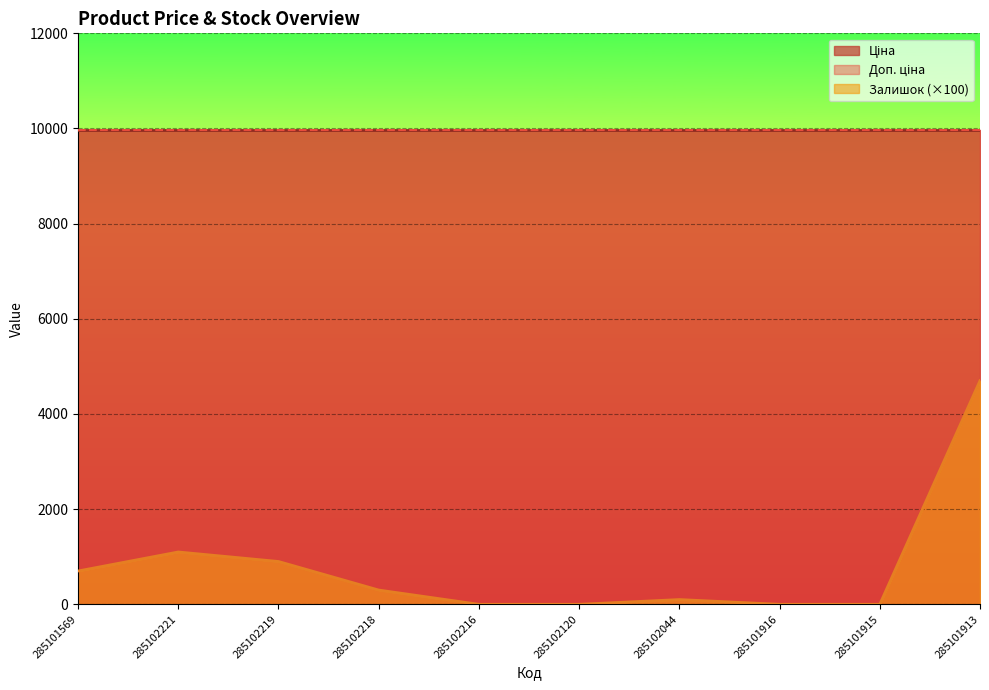

How many interior local peaks does the Залишок series have?

2